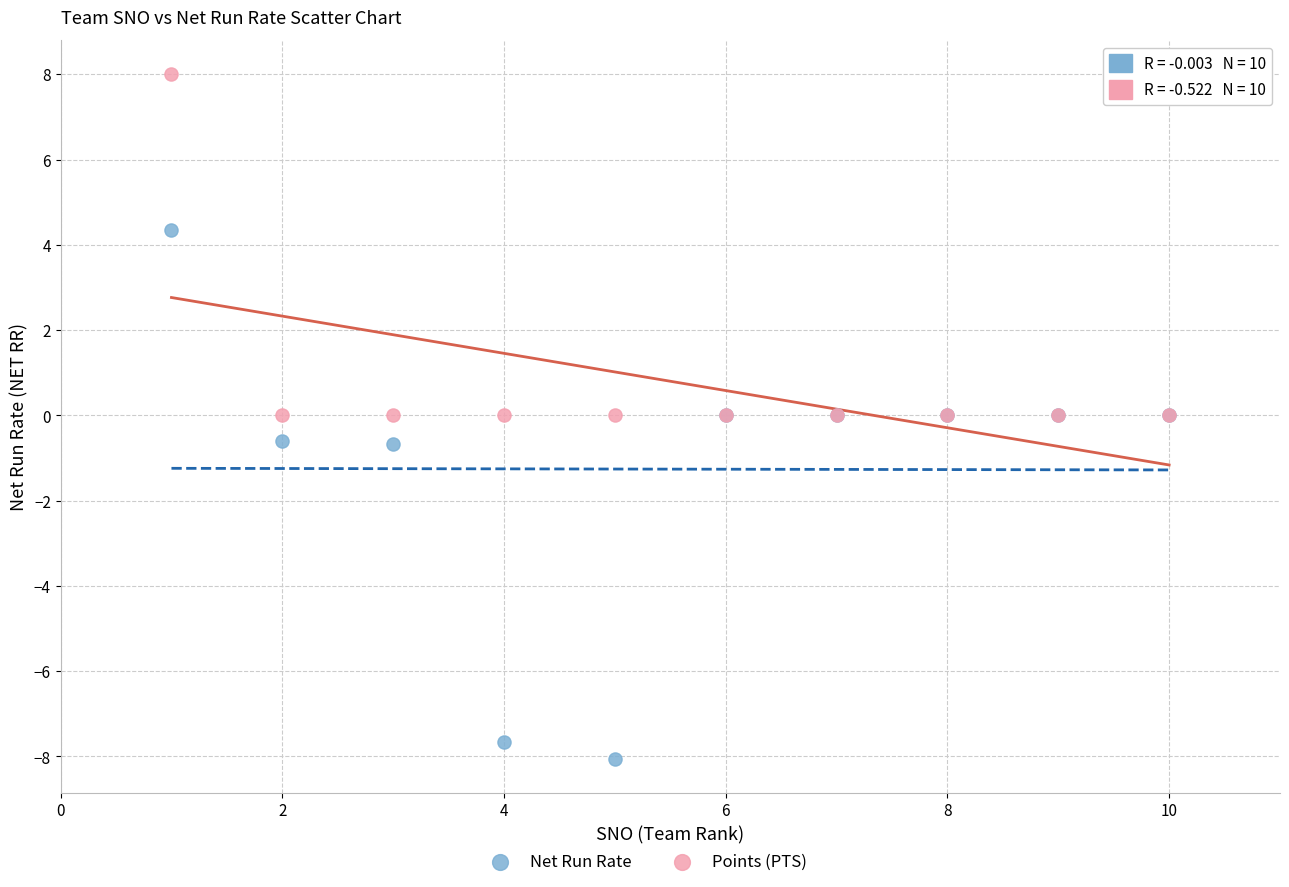

Which series has the widest spread of Y values?

Net Run Rate